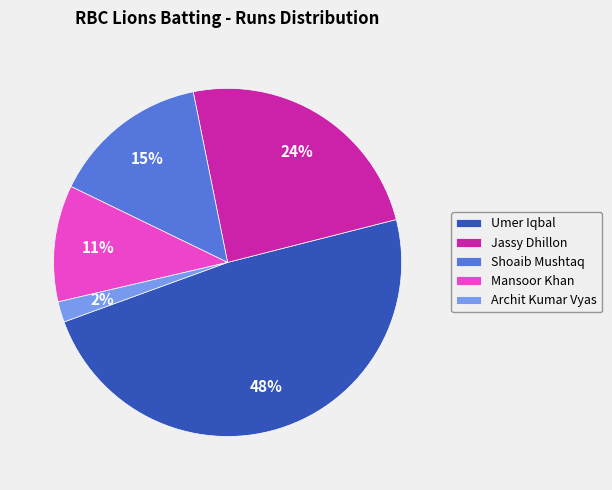

Do Archit Kumar Vyas and Mansoor Khan together represent more than half of the pie?

No